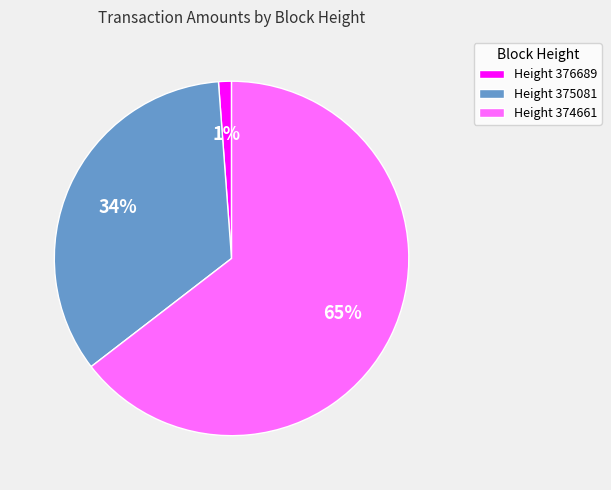

Is the sum of Height 374661 and Height 375081 greater than half?

Yes